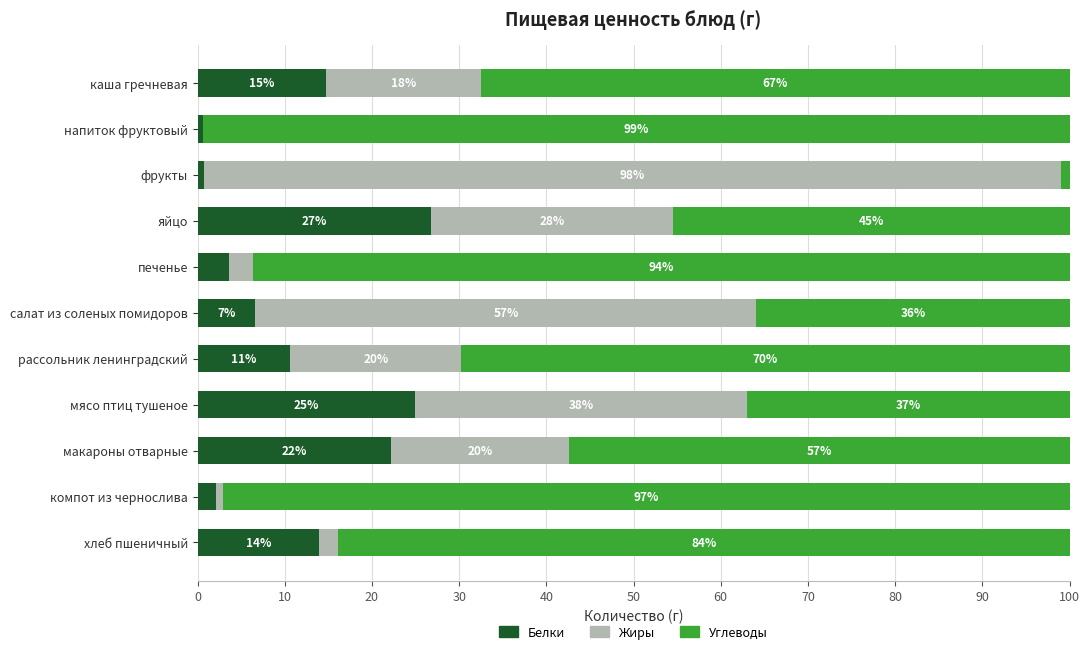

Rank the series by their maximum value, from highest to lowest.

Углеводы, Жиры, Белки